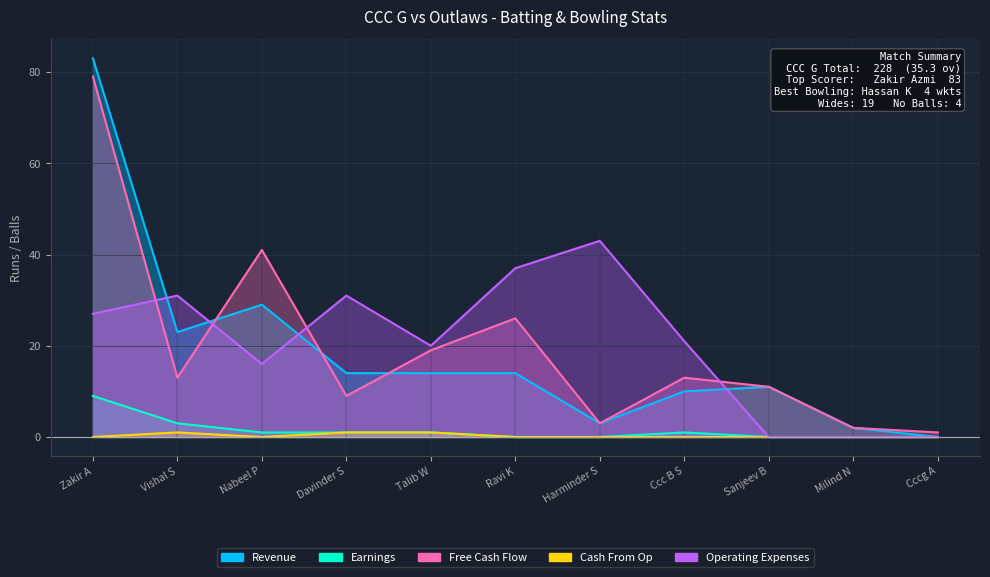

What are all the series names shown in the legend?

Revenue, Earnings, Free Cash Flow, Cash From Op, Operating Expenses